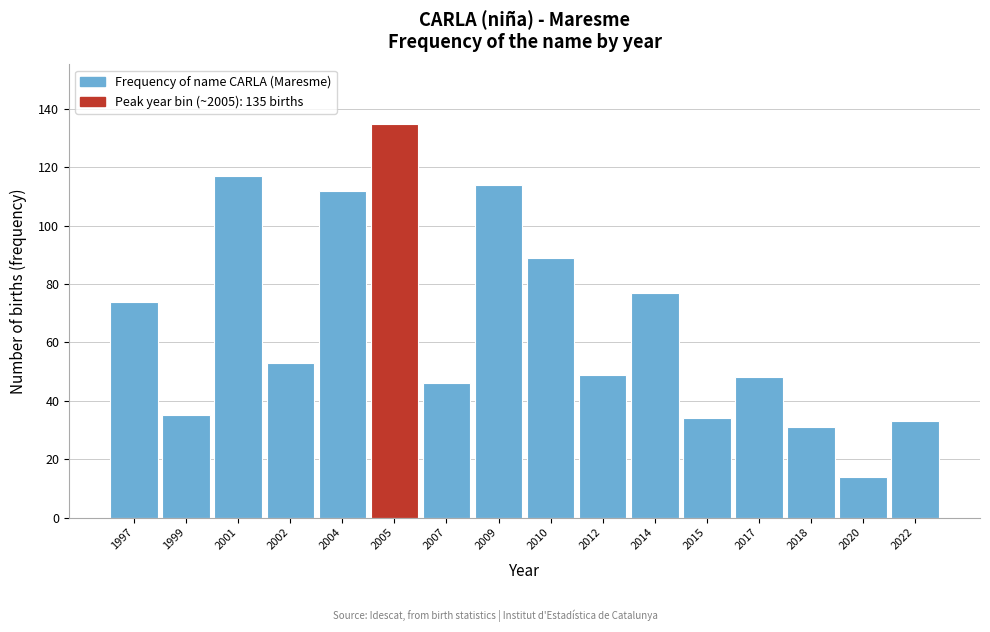

Reading left to right, what are all the values shown in this chart?

1997=74	1999=35	2001=117	2002=53	2004=112	2005=135	2007=46	2009=114	2010=89	2012=49	2014=77	2015=34	2017=48	2018=31	2020=14	2022=33